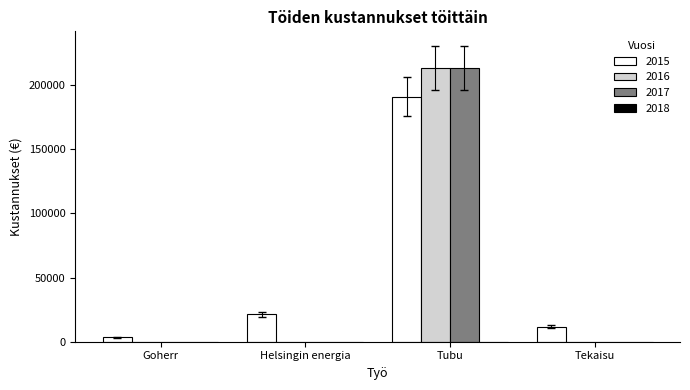

At which category is the sum across all series the highest?

Tubu